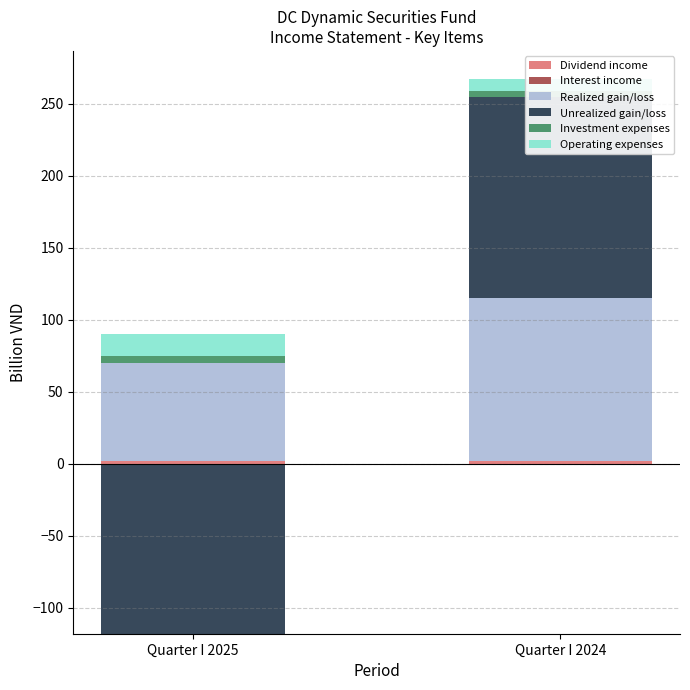

Rank the categories by Operating expenses value from highest to lowest.

Quarter I 2025, Quarter I 2024